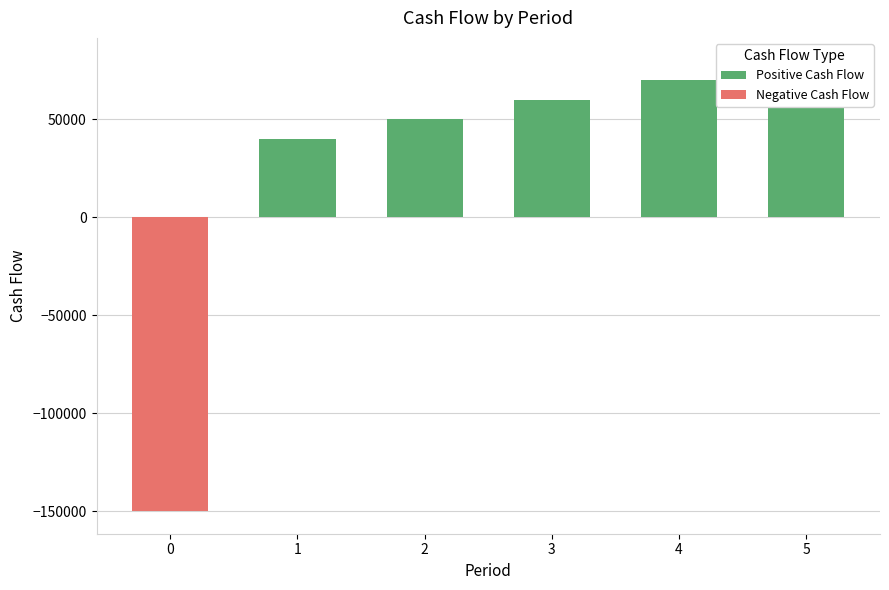

Which series has the widest spread of values?

Negative Cash Flow